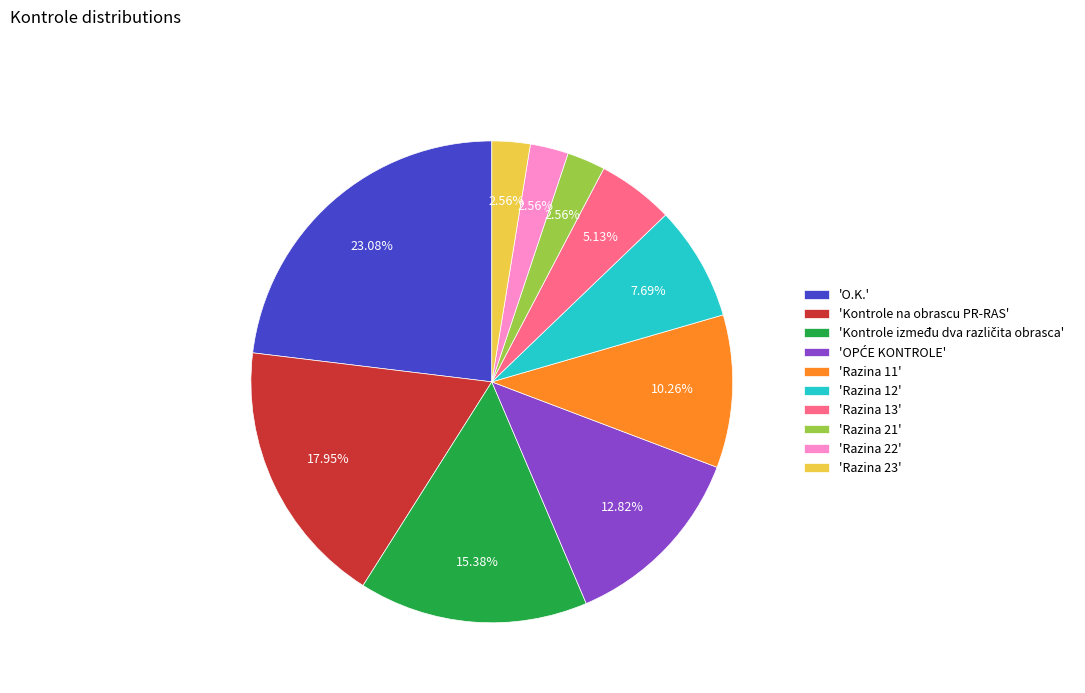

What is the ratio of the value at 'Razina 22' to the value at 'Razina 13'?

0.5